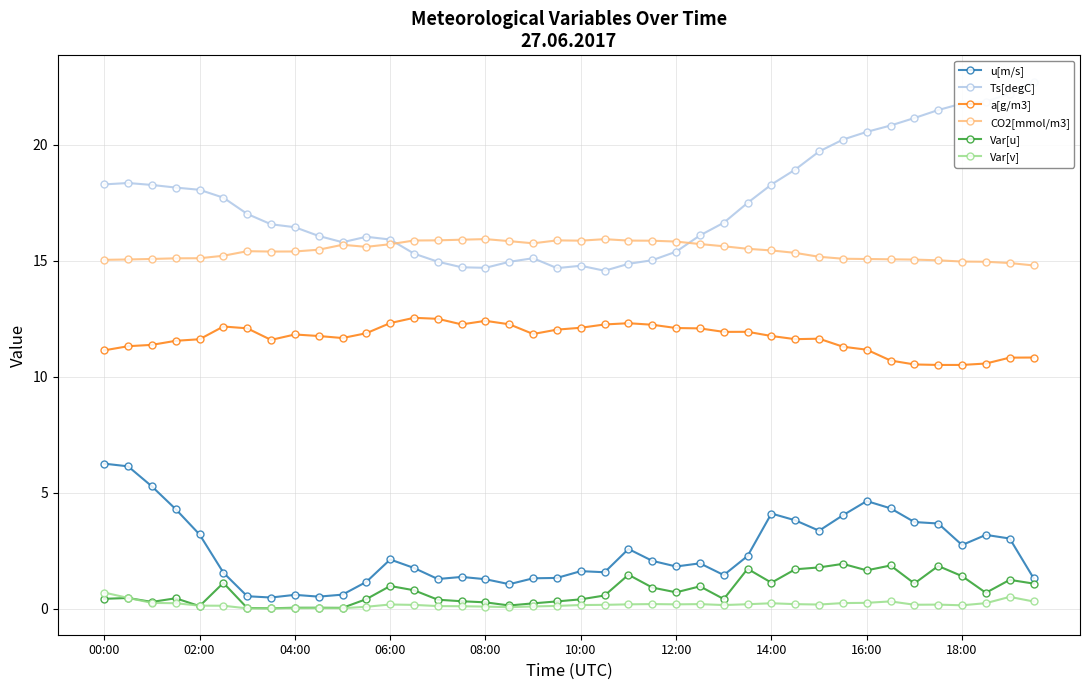

True or false: Var[v] has more than 1 points higher than both neighbors.

True